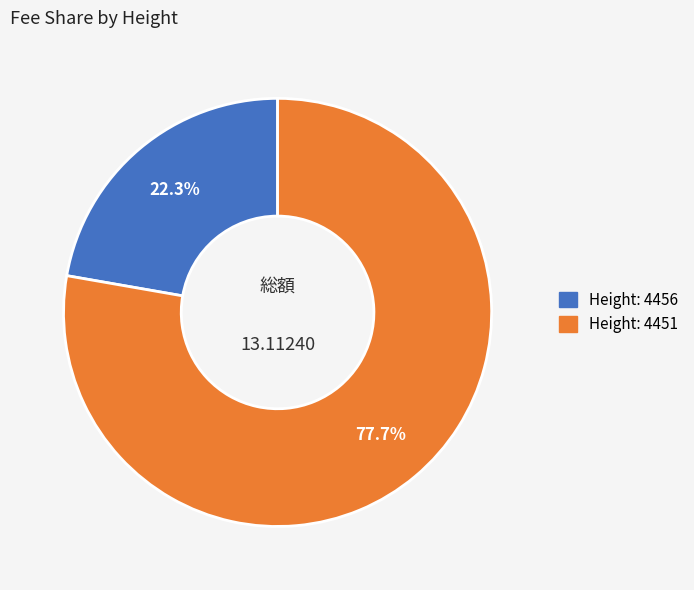

Does any single category account for the majority?

Yes